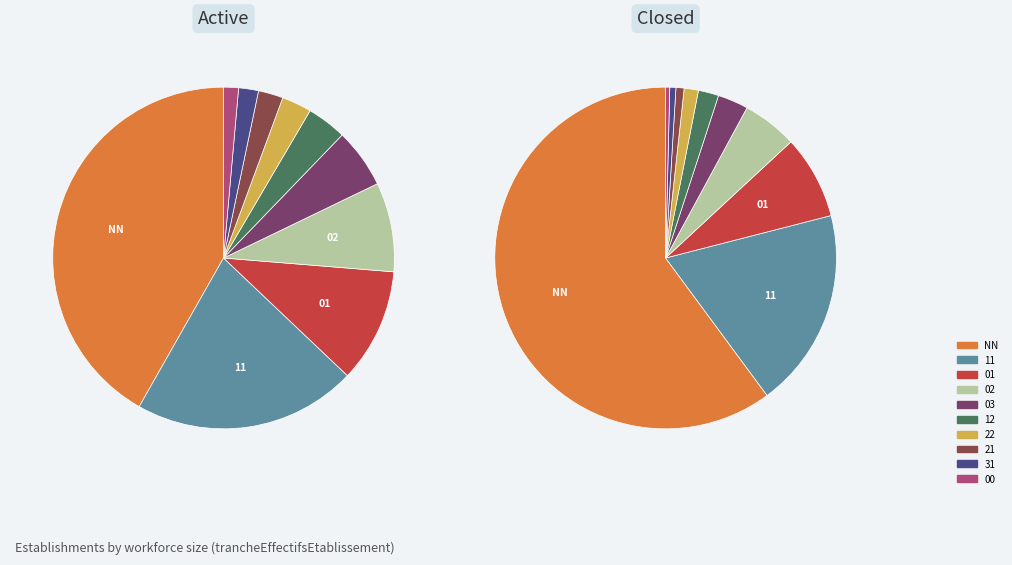

Which has a higher value, 00 or 31?

31